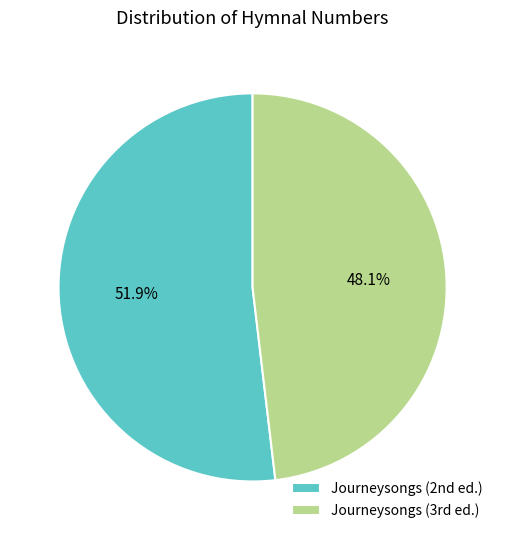

How many slices are in this pie chart?

2